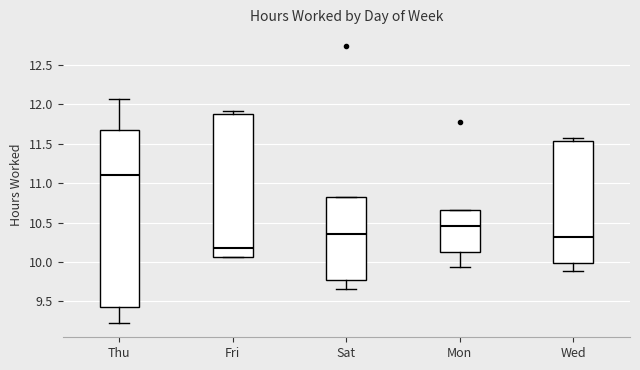

Where does the lower whisker of the box for Sat end on the y-axis? The values are not printed on the chart, so give them approximately, as read against the axis.

9.65